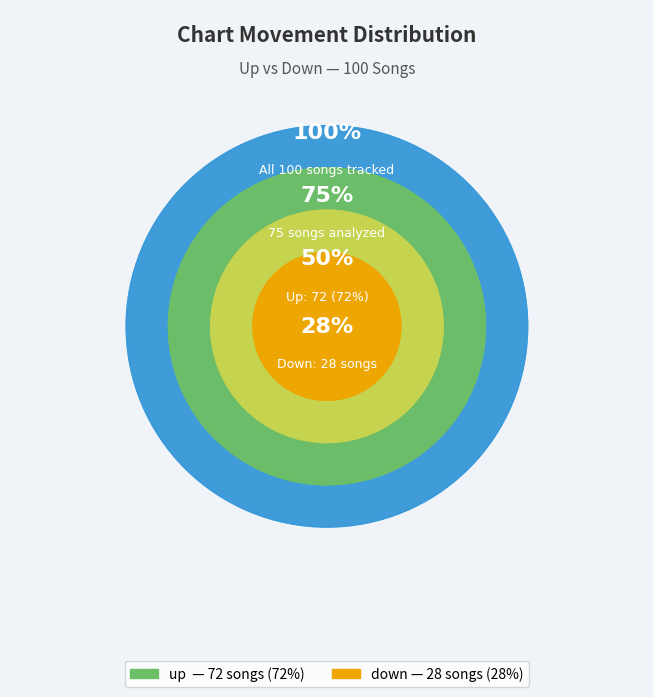

Is up the majority of the pie?

Yes